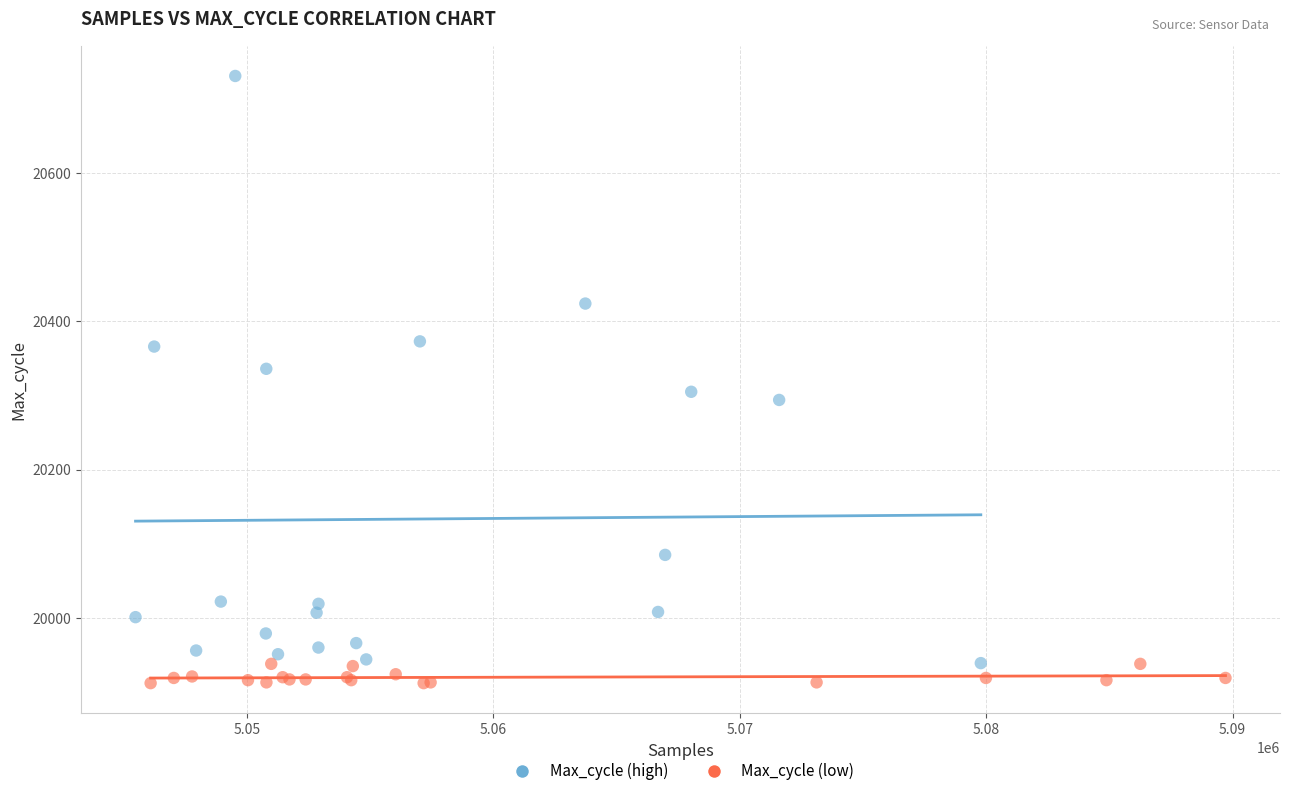

Which series has the widest spread of Y values?

Max_cycle (high)